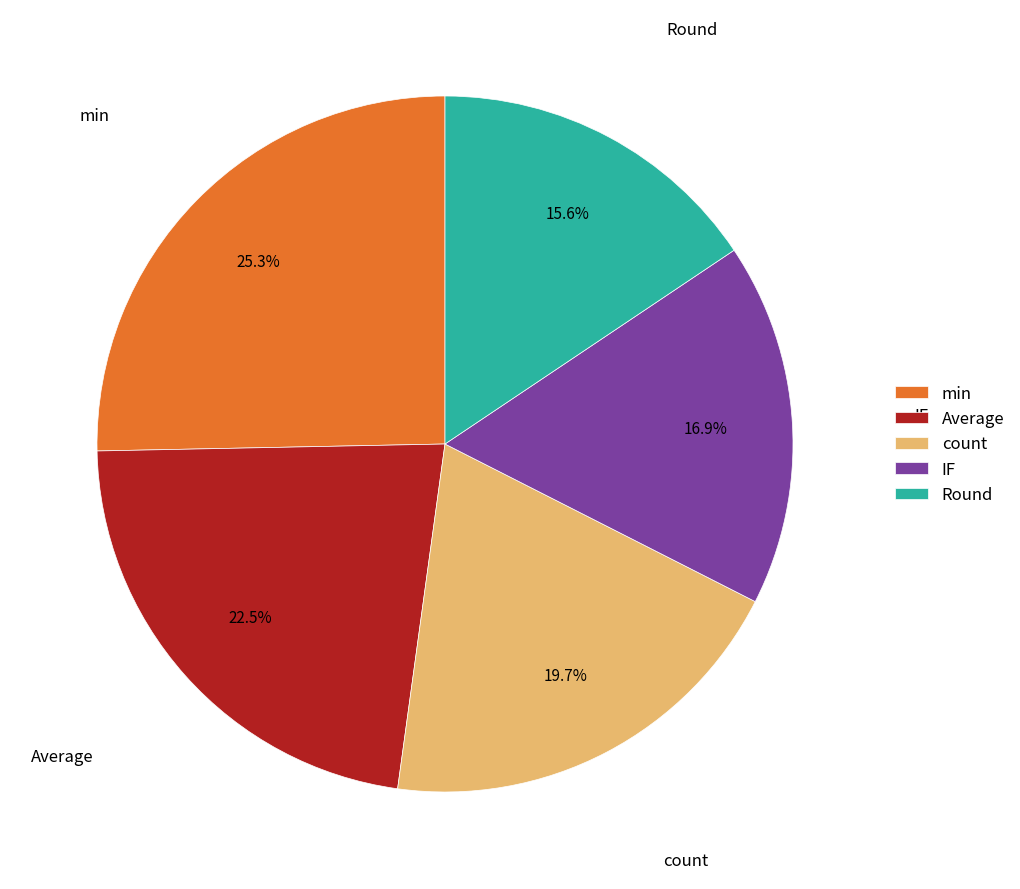

What is the largest slice in the pie chart?

min